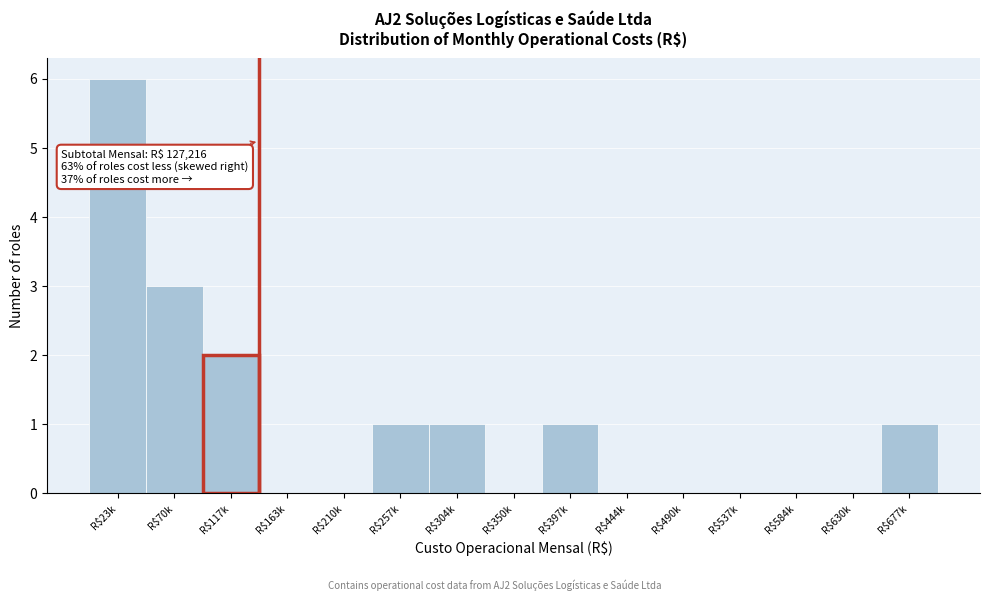

What is the sum of all values?

15